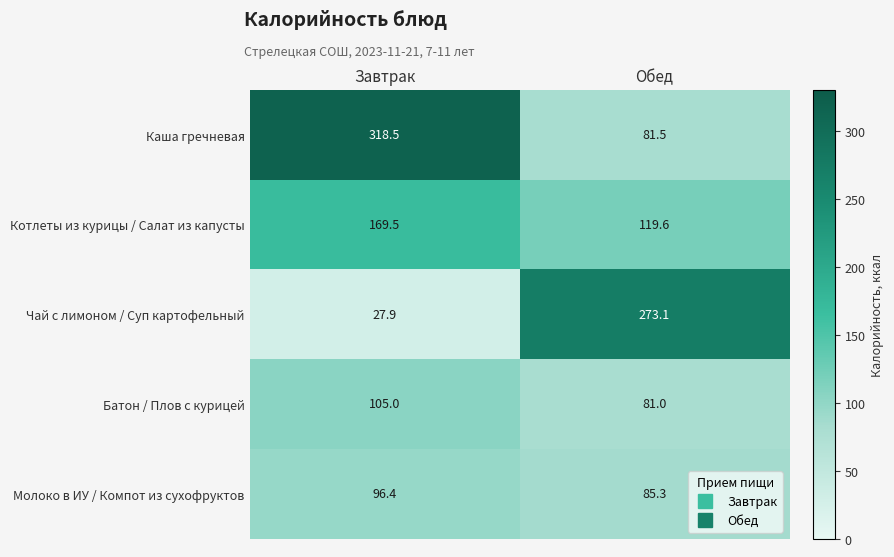

What is the maximum value shown in the chart?

318.5